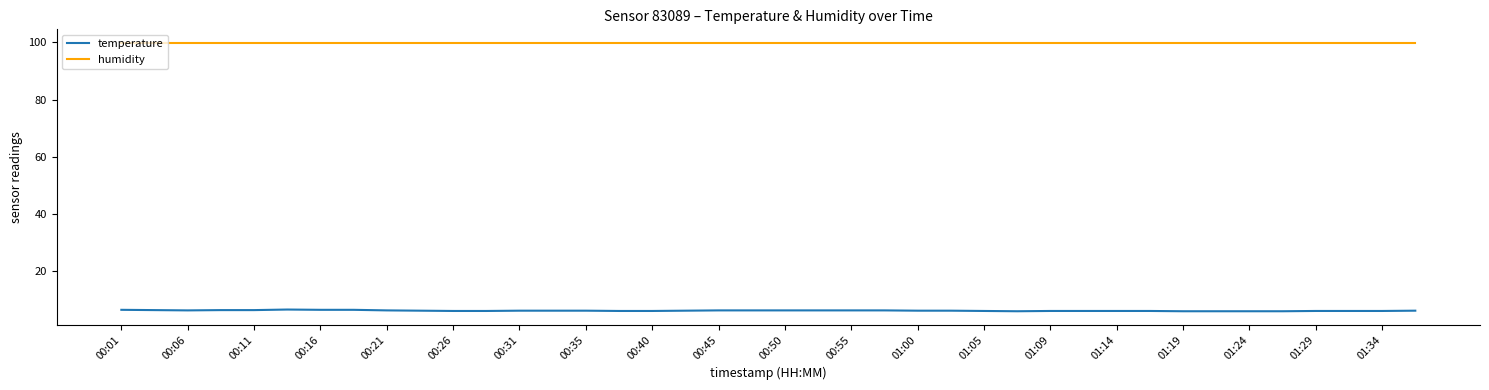

What is the smallest value displayed?

5.9